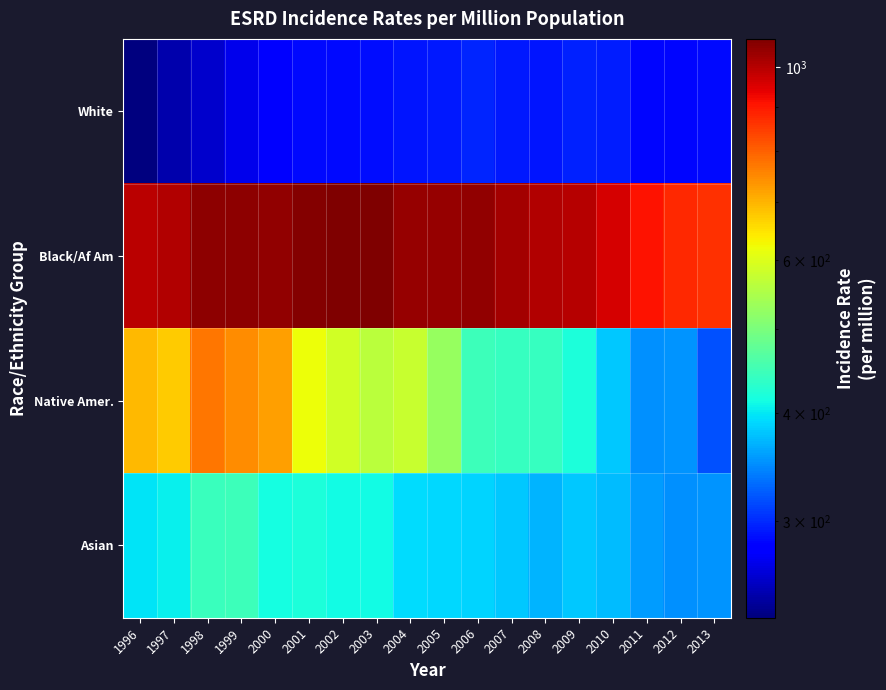

Rank the series by their average value, from highest to lowest.

Black/Af Am, Native Amer., Asian, White